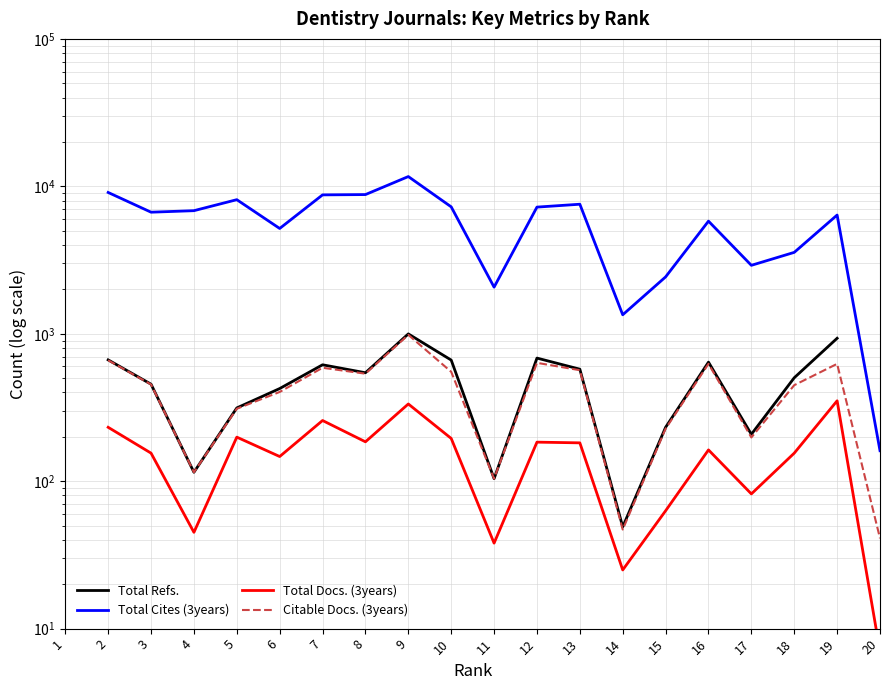

Is this an area chart (filled region under the line)?

No